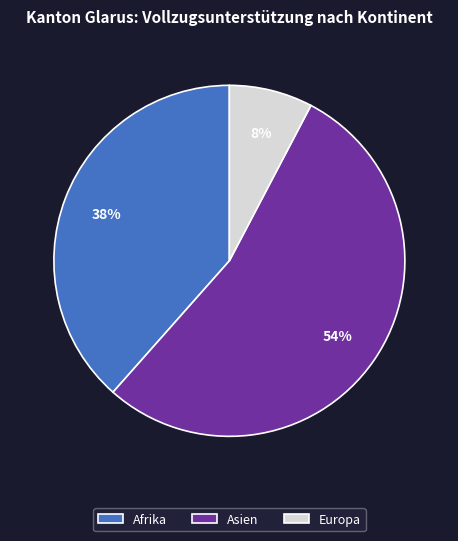

Which slice is the largest?

Asien